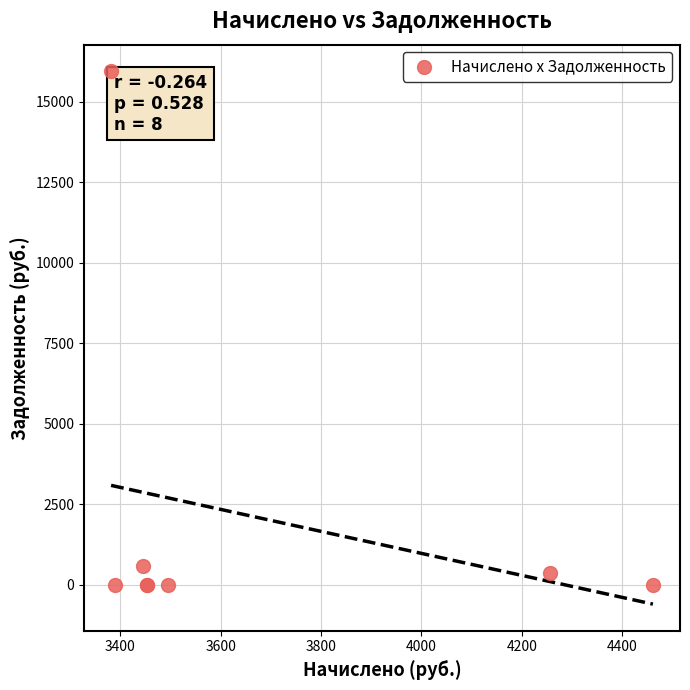

What Y value in the scatter plot is closest to 7970?

574.2